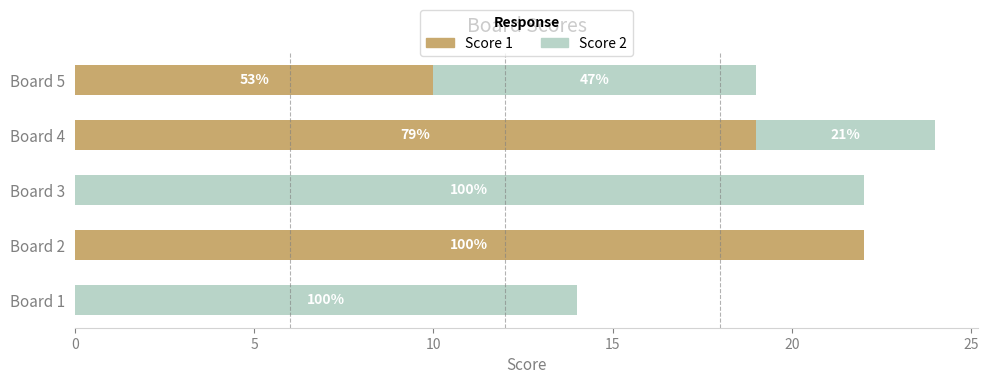

How many Score 2 values are between 5 and 14?

3